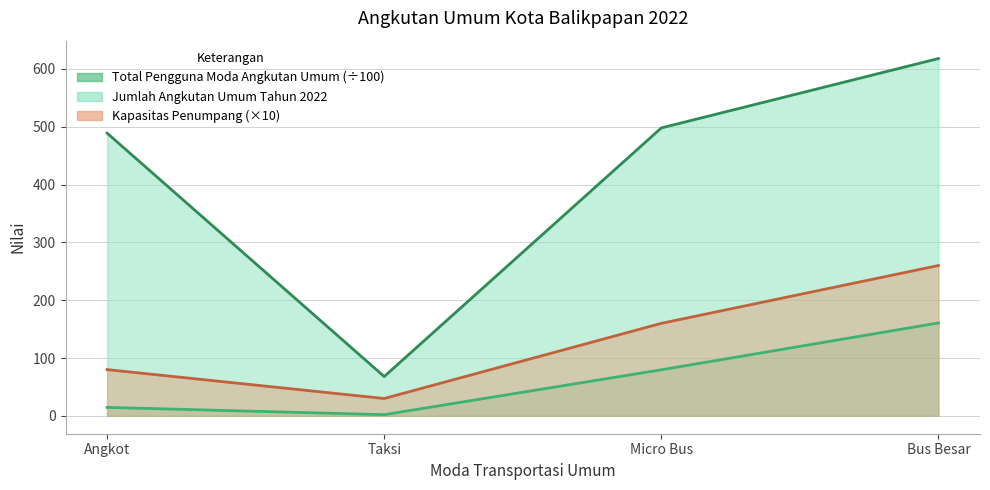

What position from the left is Micro Bus?

3